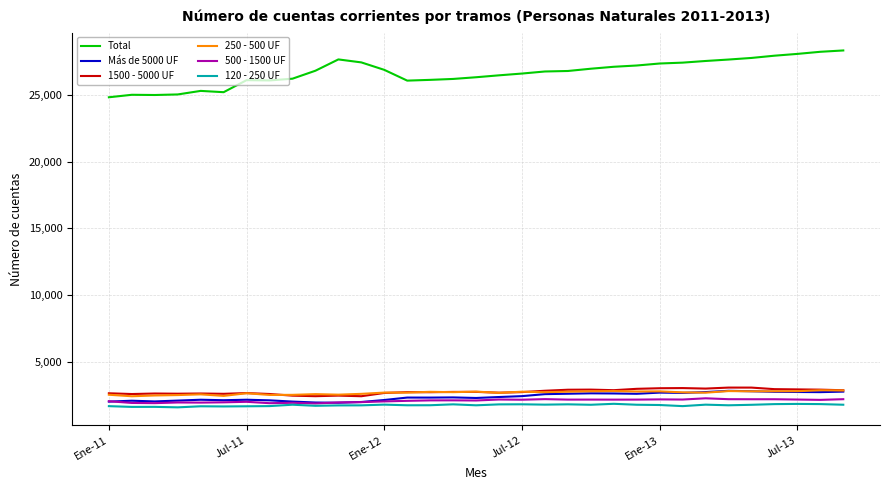

Which series has the largest range (max minus min)?

Total